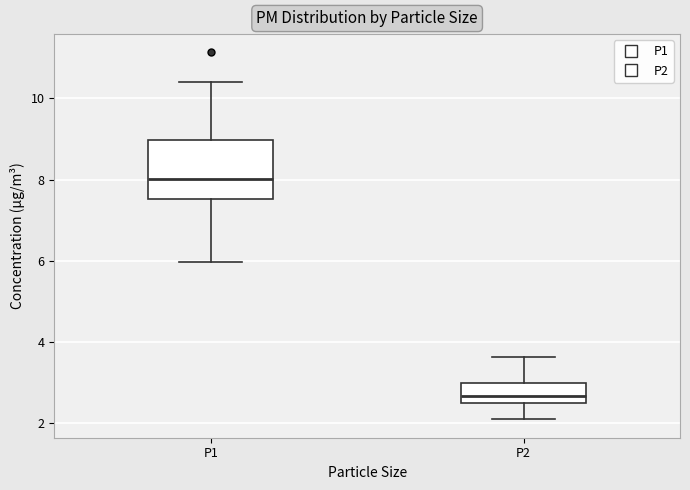

Which box's median line is the highest?

P1